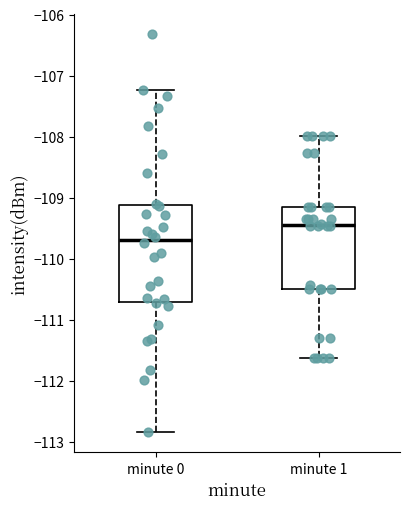

Reading left to right, read every box against the y-axis: the position of its median line, the range the box covers, and the ends of its whiskers. The values are not printed on the chart, so give them approximately, as read against the axis.

minute 0: median -109.7, box -110.7 to -109.1, whiskers -112.8 to -107.2
minute 1: median -109.4, box -110.5 to -109.2, whiskers -111.6 to -108.0